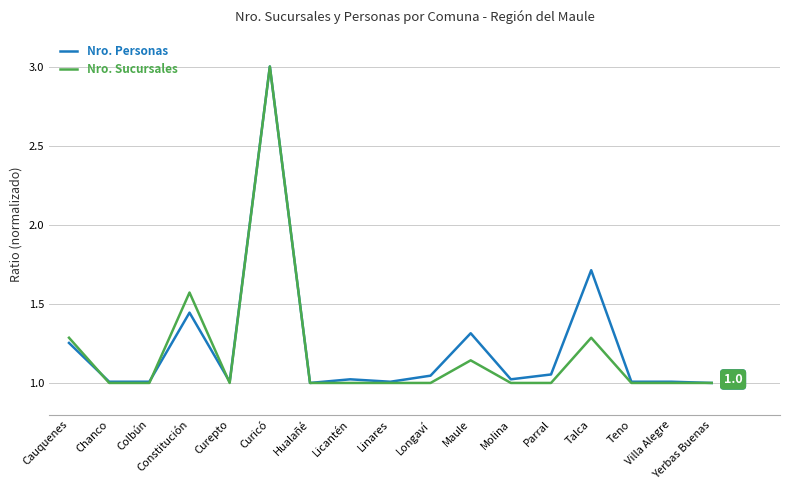

Between Constitución and Hualañé, which series saw the biggest shift?

Nro. Sucursales